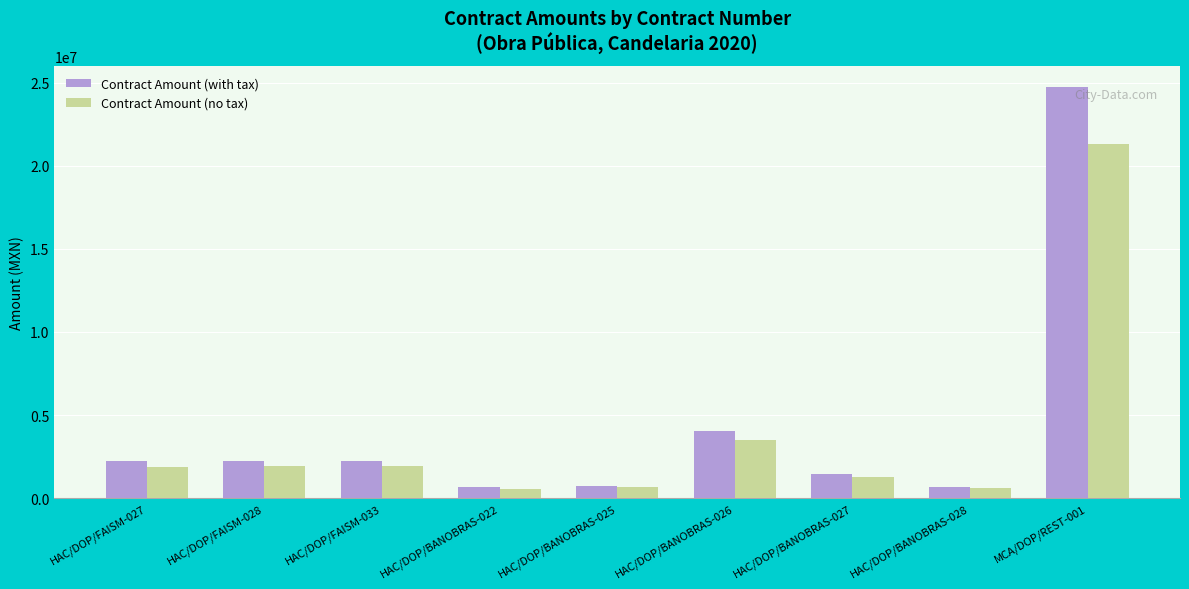

What is the total value across all series at HAC/DOP/FAISM-033?

4119871.7